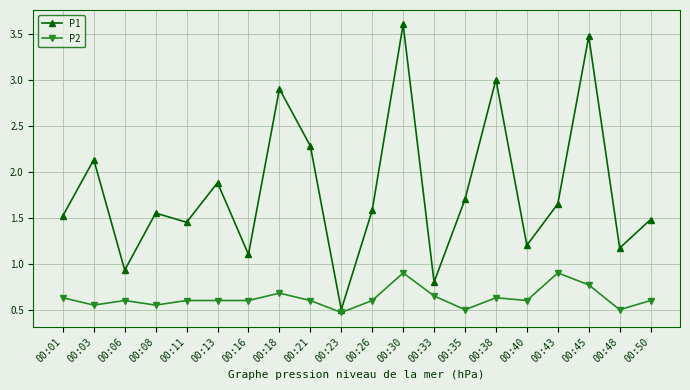

Which series has the largest range (max minus min)?

P1